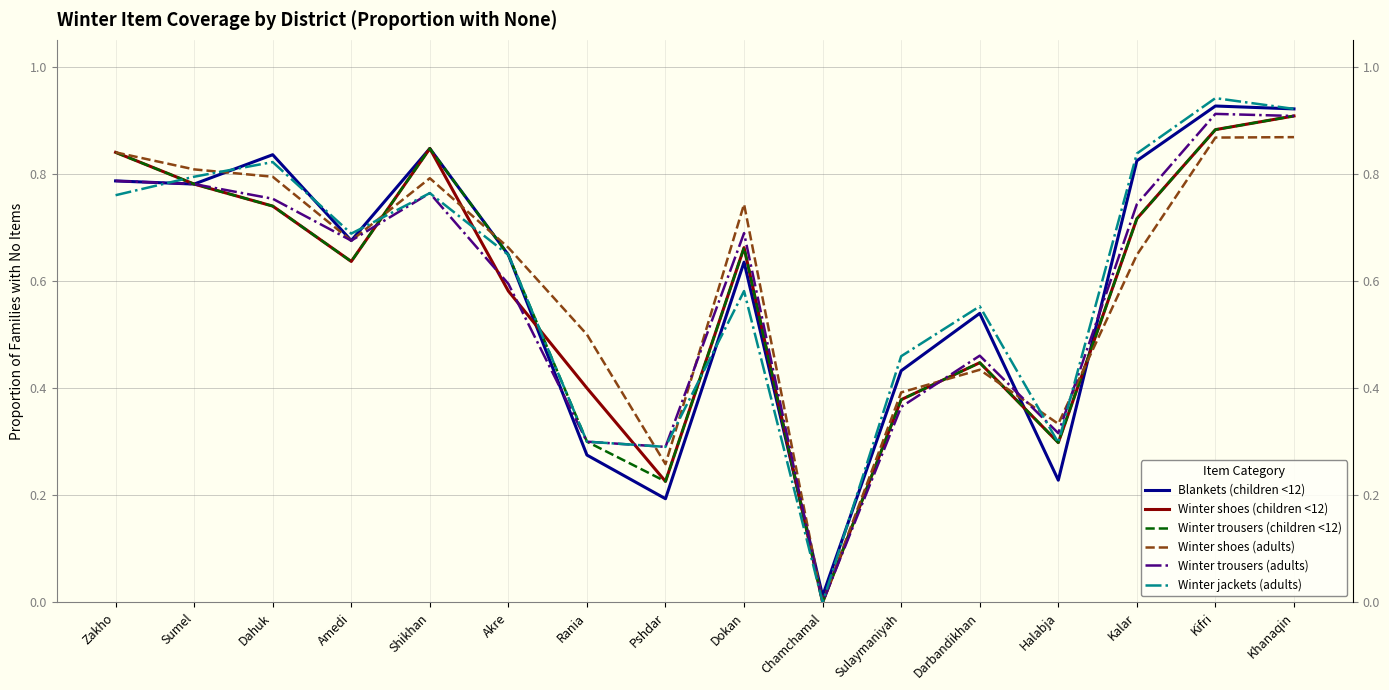

Where is Winter shoes (adults) nearest to the value 0?

Chamchamal